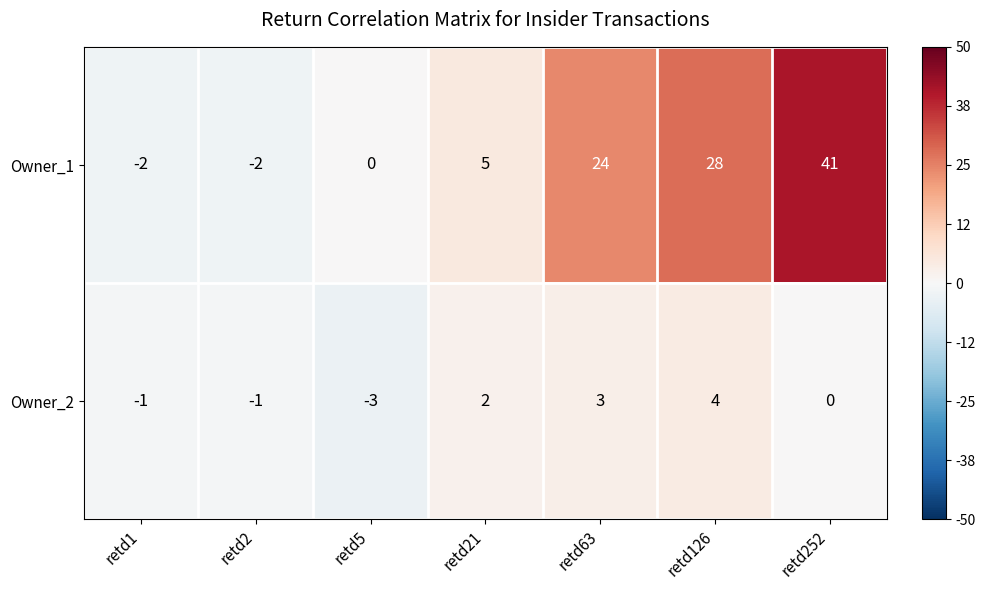

The Owner_2 series shows 4 at retd126. True or false?

True